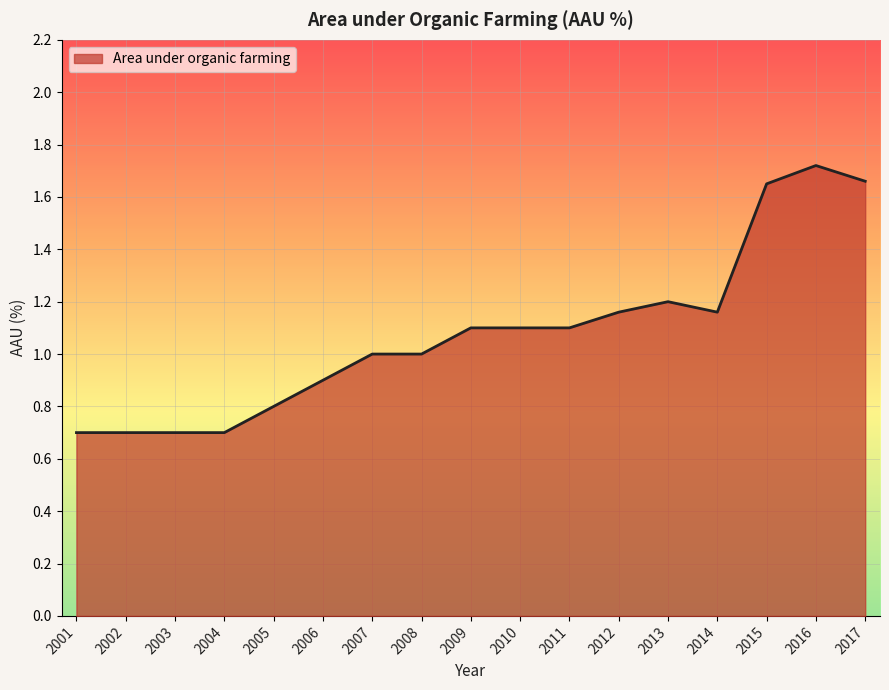

True or false: the data shows 0.4 at 2009.

False